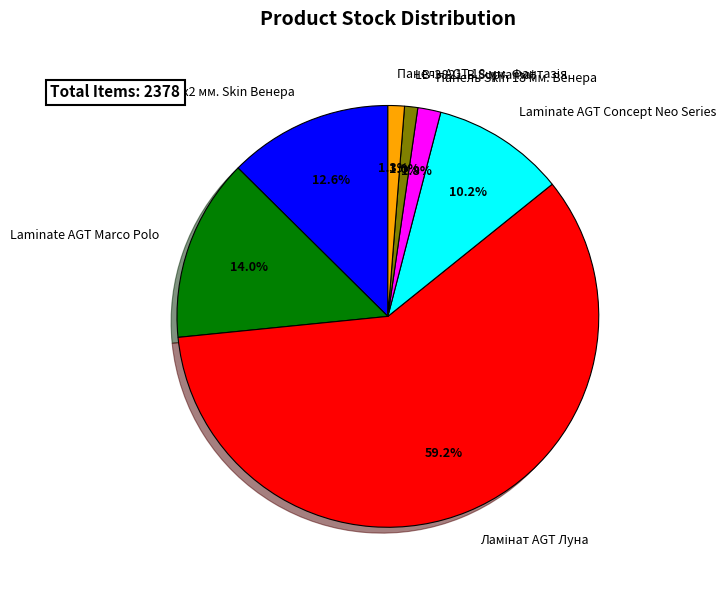

Is there any slice that represents more than half of the pie?

Yes